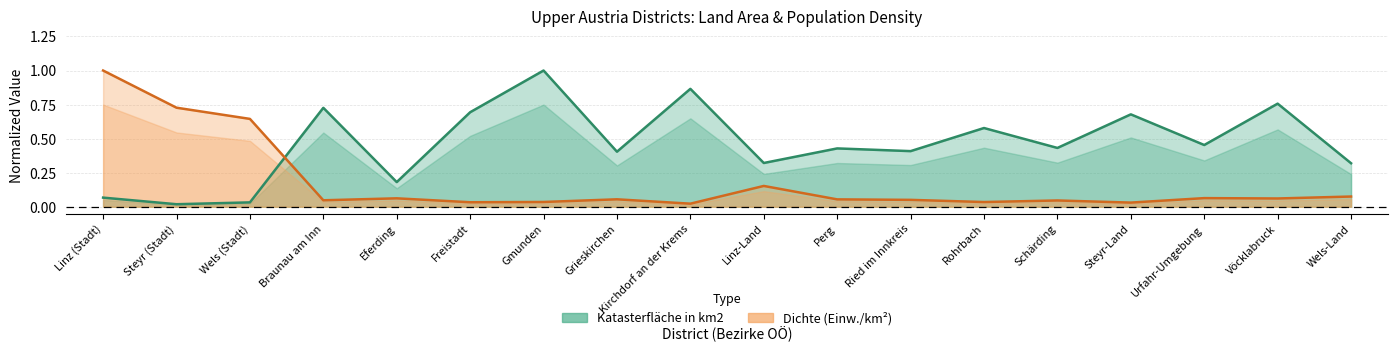

In Katasterfläche in km2, how many points are higher than both neighbors (excluding endpoints)?

7